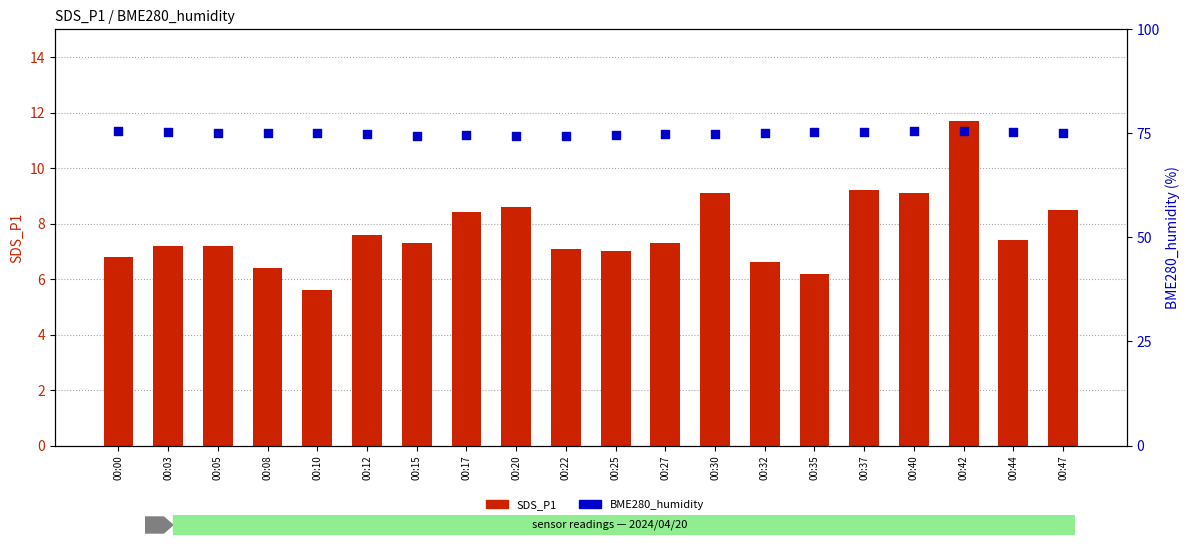

Is the value of SDS_P1 at 00:17 greater than the value of BME280_humidity at 00:42?

No